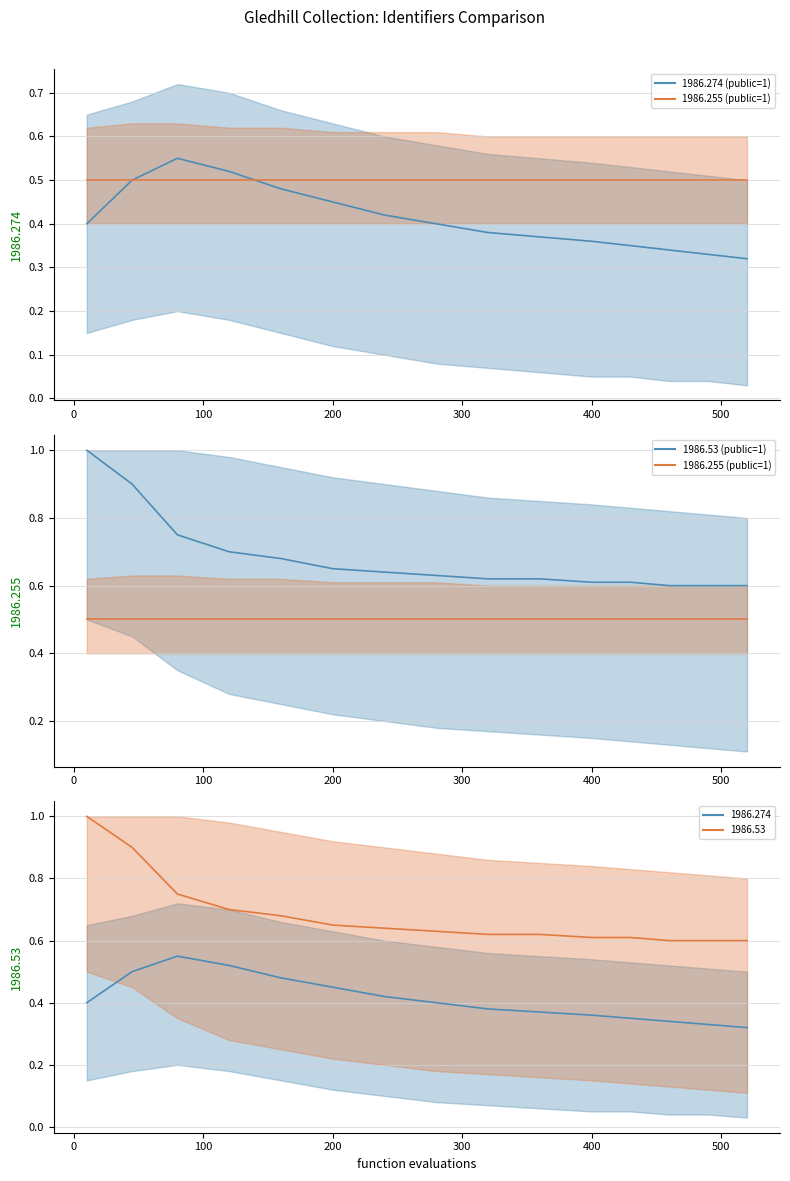

Rank the series by their maximum value, from highest to lowest.

1986.53 (public=1), 1986.274 (public=1), 1986.255 (public=1)